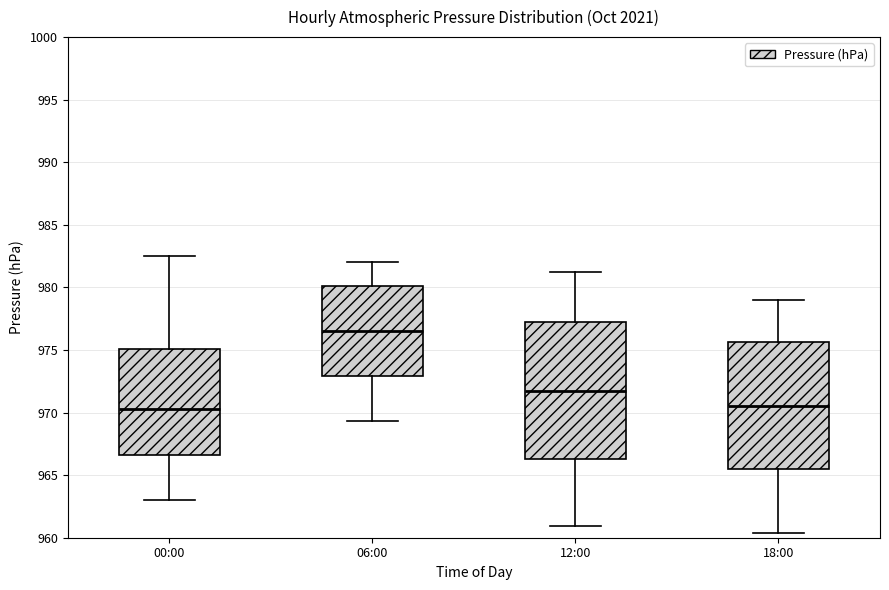

Which box has the highest median line?

06:00